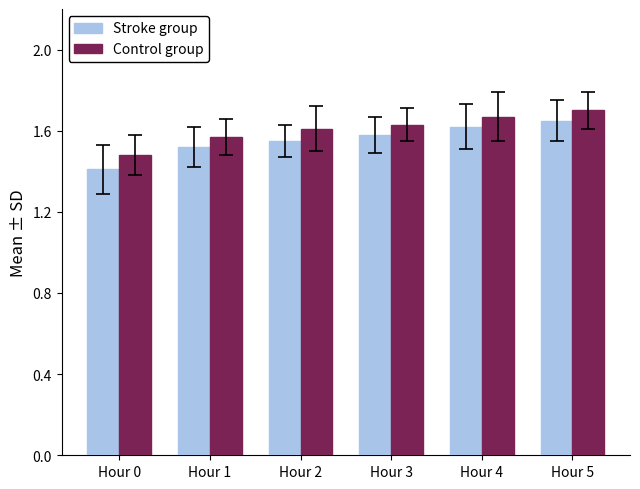

Is the value of Control group at Hour 5 greater than the value of Stroke group at Hour 3?

Yes